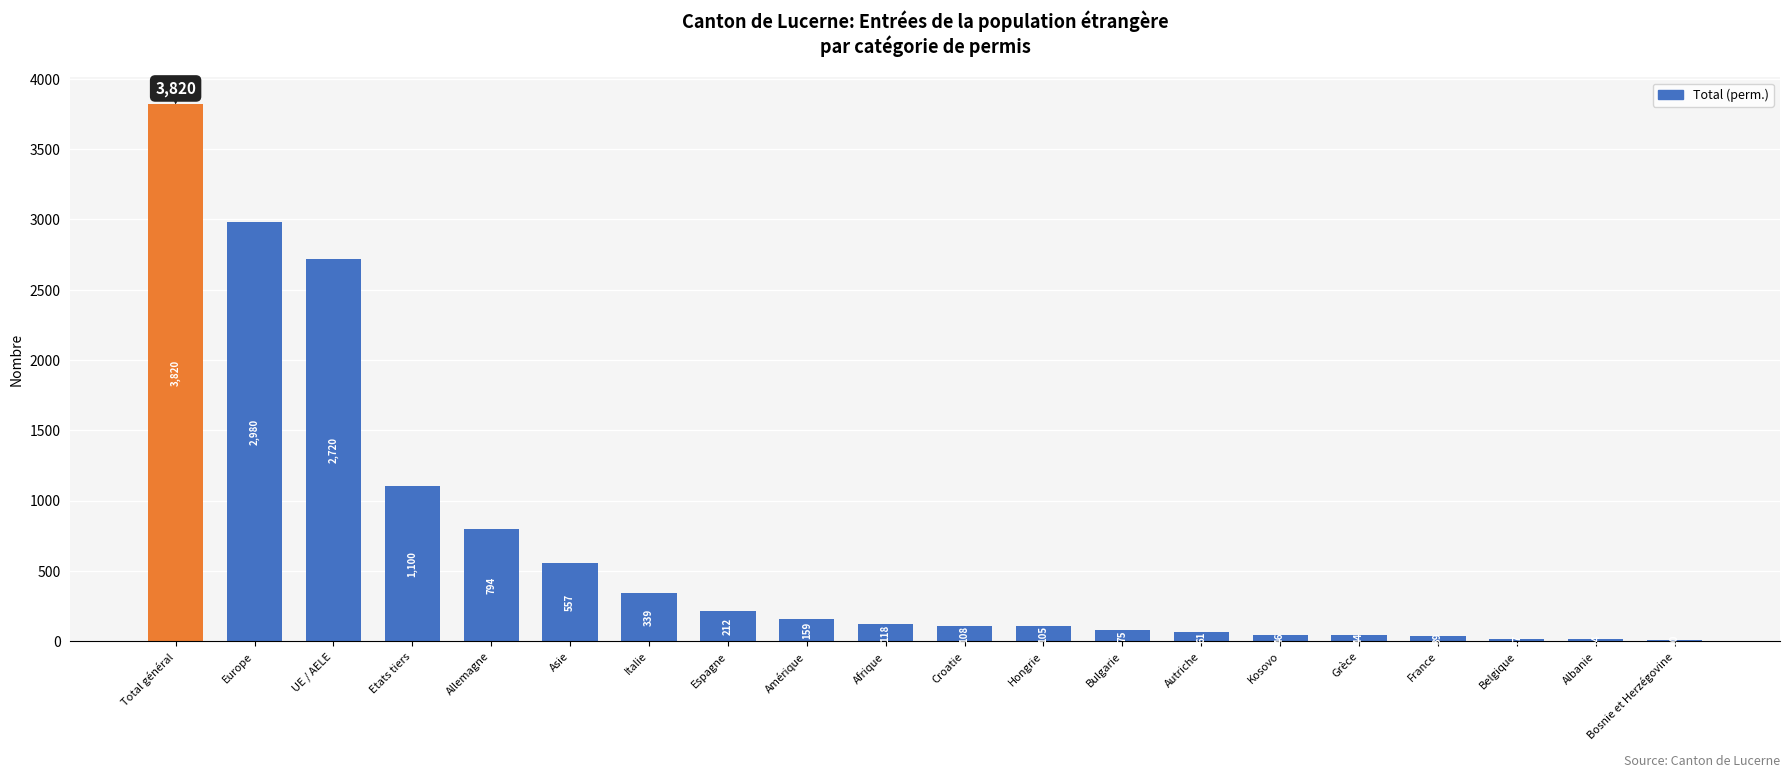

What is the maximum value shown in the chart?

3820